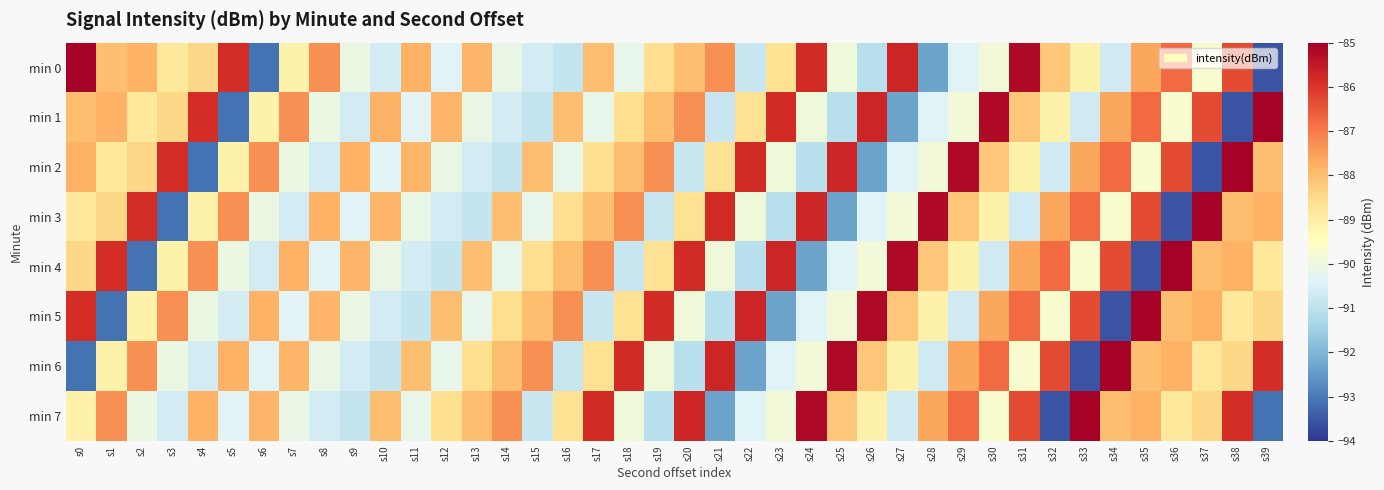

Which series has the largest range (max minus min)?

min 0